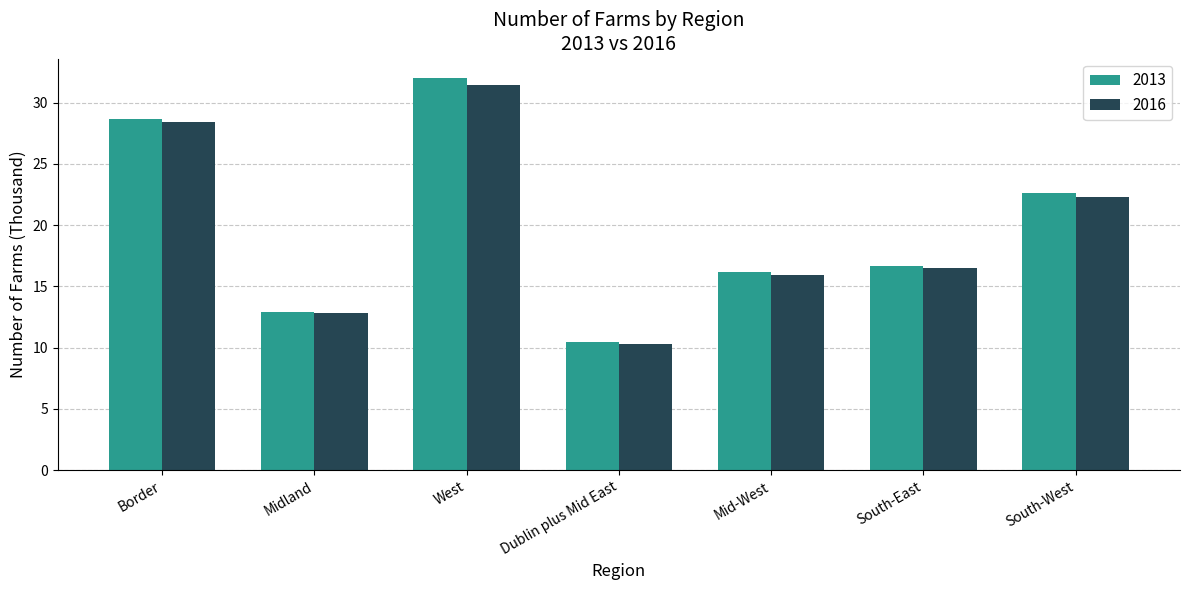

What are all the series names shown in the legend?

2013, 2016